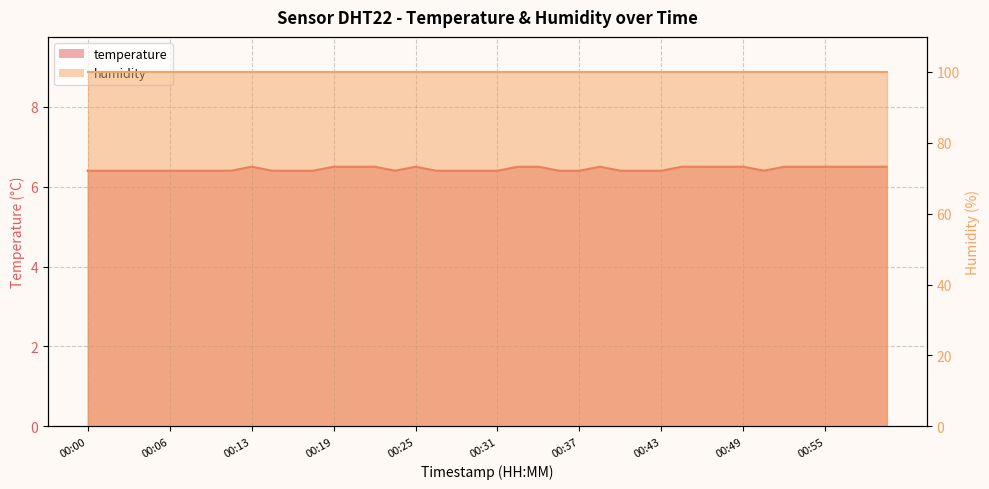

Between 00:42 and 00:40, which is larger?

00:42